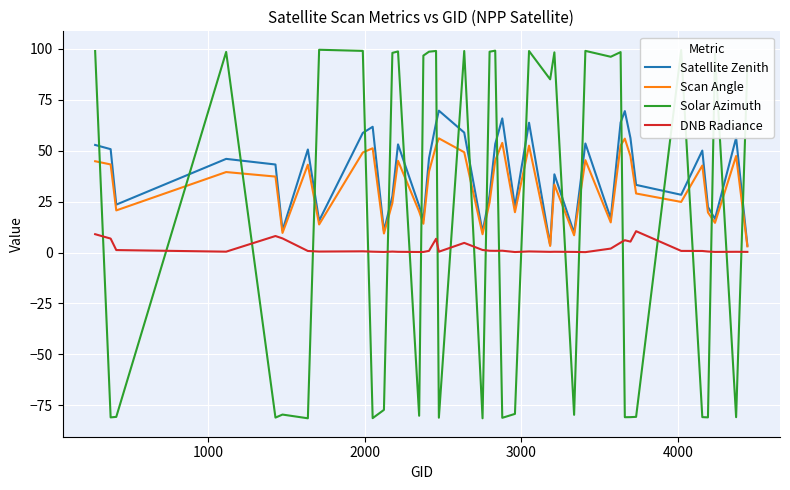

True or false: Scan Angle and Solar Azimuth cross at least once.

True